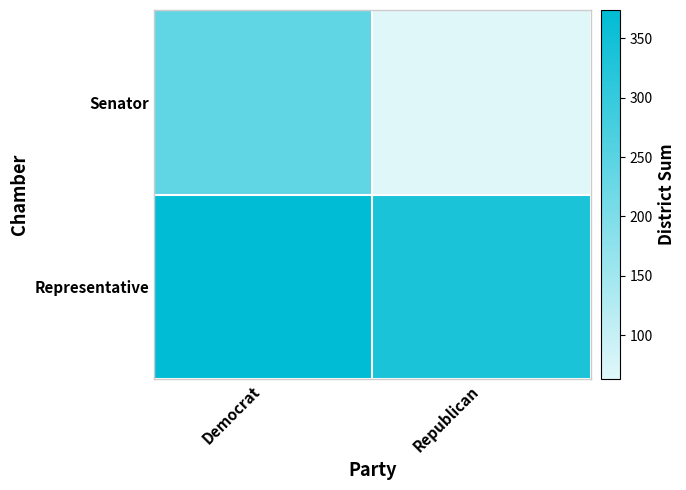

At how many categories does at least one series exceed 118?

2